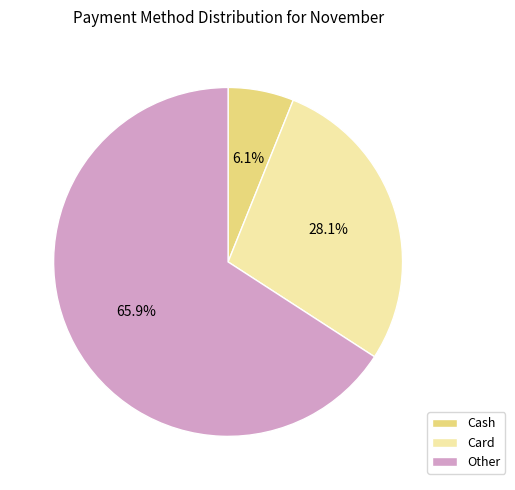

Rank the categories by value from lowest to highest.

Cash, Card, Other